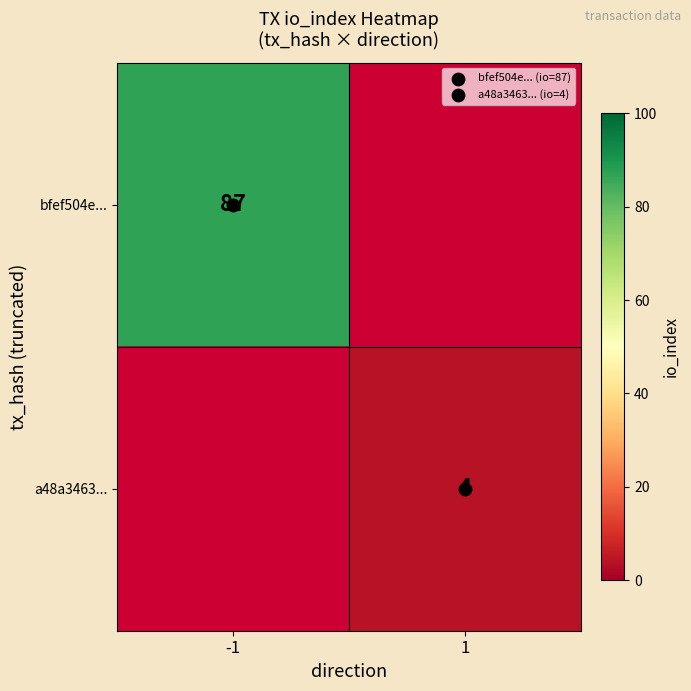

Which series has the widest spread of values?

bfef504e...